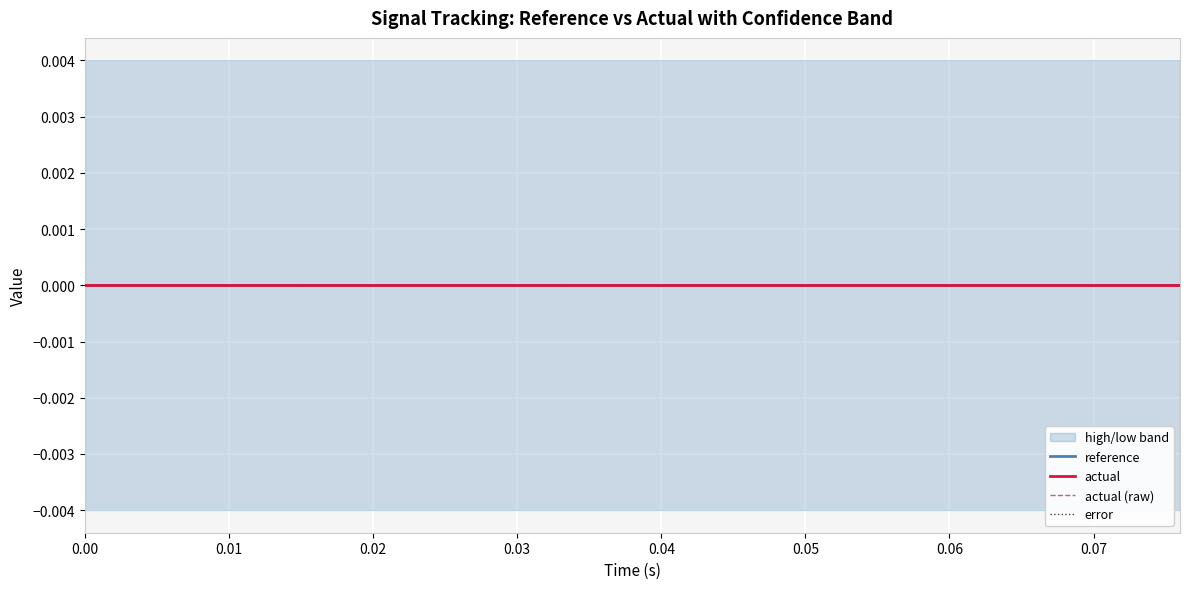

Is the value of actual at 16 greater than the value of error at 15?

No